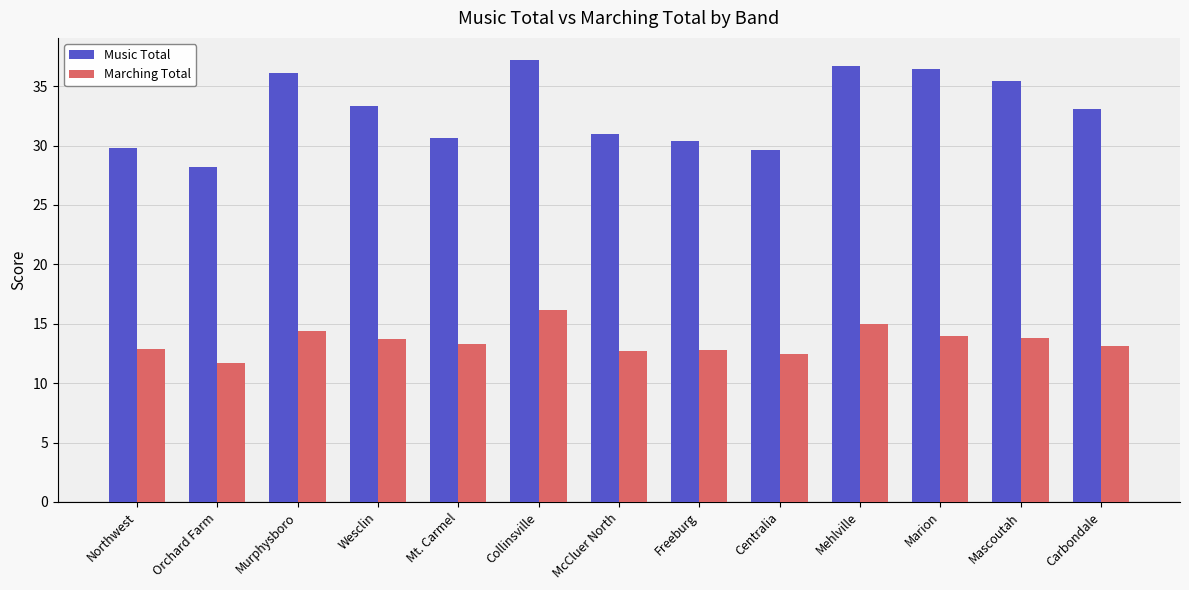

How many groups of bars are there?

13